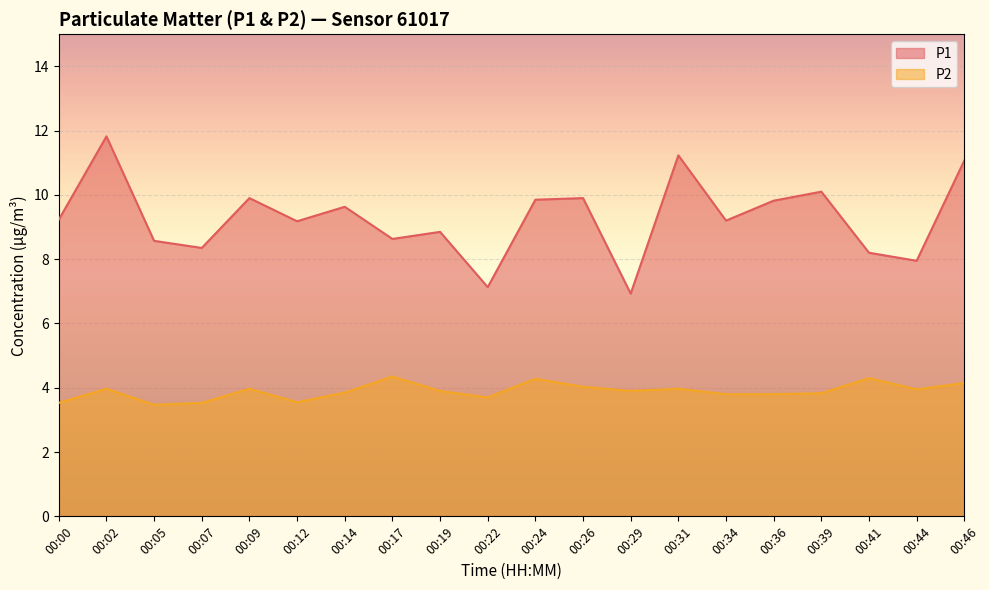

What is the spread (max minus min) of values at 00:00?

5.7